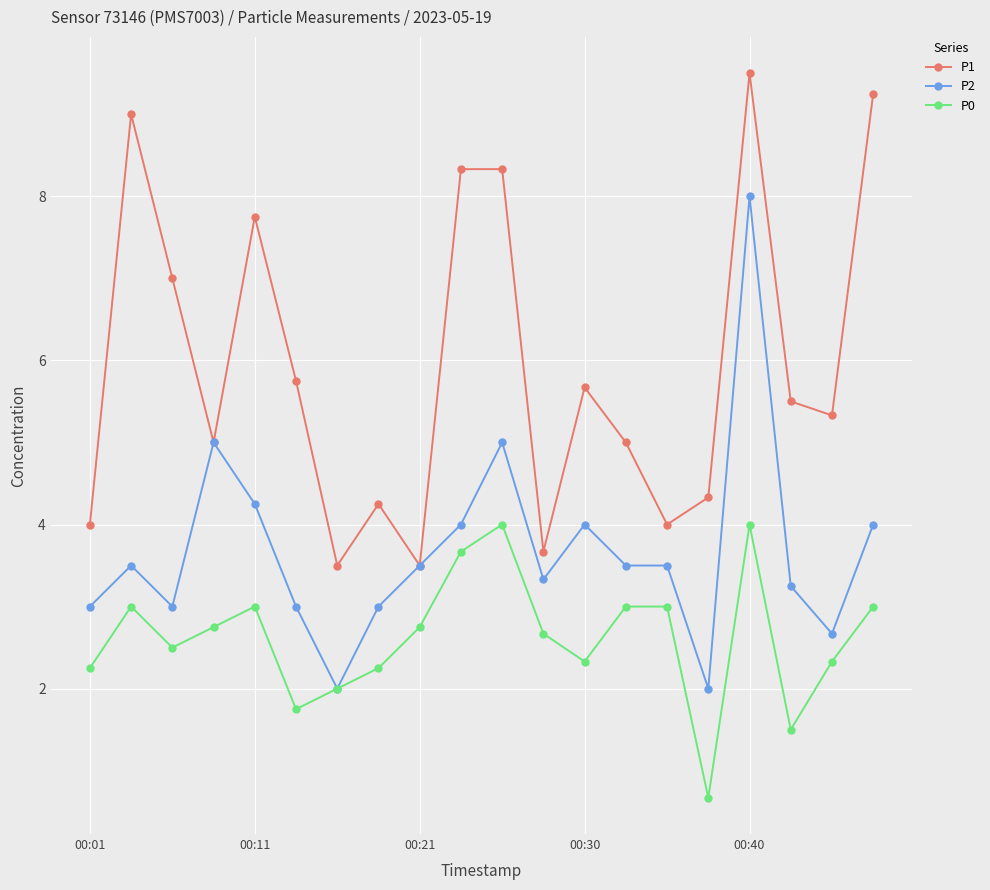

True or false: P1 and P0 cross at least once.

False